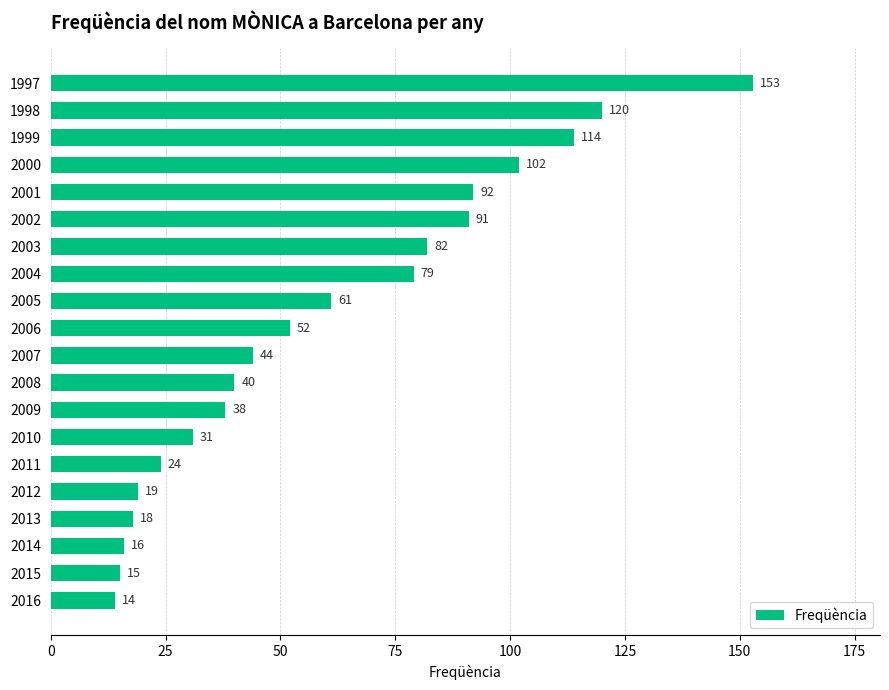

Between 2008 and 2006, which is larger?

2006